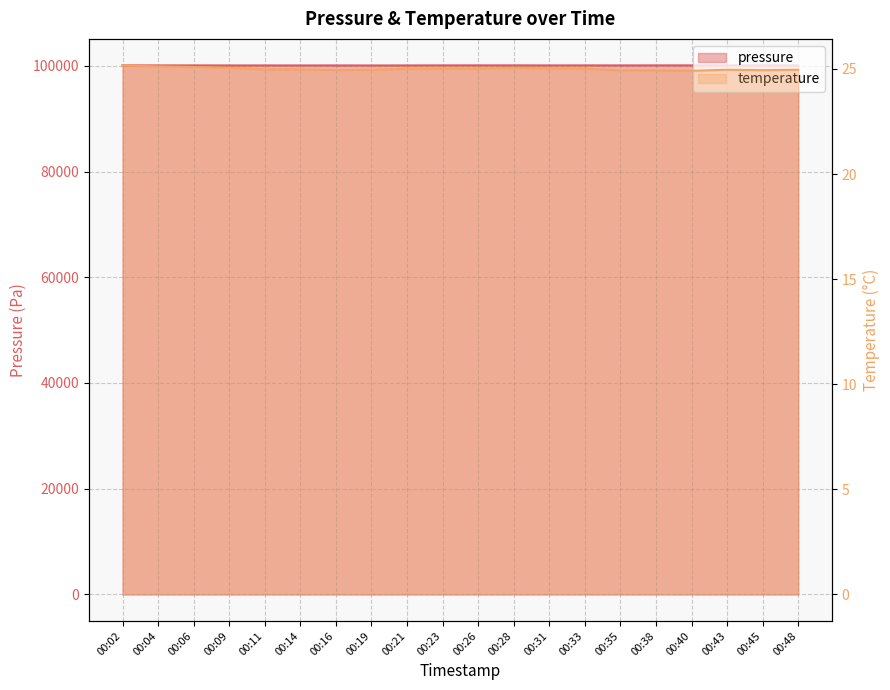

Reading left to right, transcribe all the data shown in this chart.

pressure: 00:02=100076.3	00:04=100069.3	00:06=100070.1	00:09=100066.6	00:11=100066.7	00:14=100064.8	00:16=100066.0	00:19=100058.1	00:21=100066.7	00:23=100074.9	00:26=100080.4	00:28=100077.6	00:31=100070.2	00:33=100074.1	00:35=100070.7	00:38=100075.4	00:40=100073.1	00:43=100069.1	00:45=100071.5	00:48=100071.8
temperature: 00:02=25.2	00:04=25.1	00:06=25.1	00:09=25.1	00:11=25.0	00:14=25.0	00:16=24.9	00:19=25.0	00:21=25.0	00:23=25.0	00:26=25.0	00:28=25.1	00:31=25.0	00:33=25.0	00:35=24.9	00:38=24.9	00:40=24.9	00:43=25.0	00:45=24.9	00:48=25.0